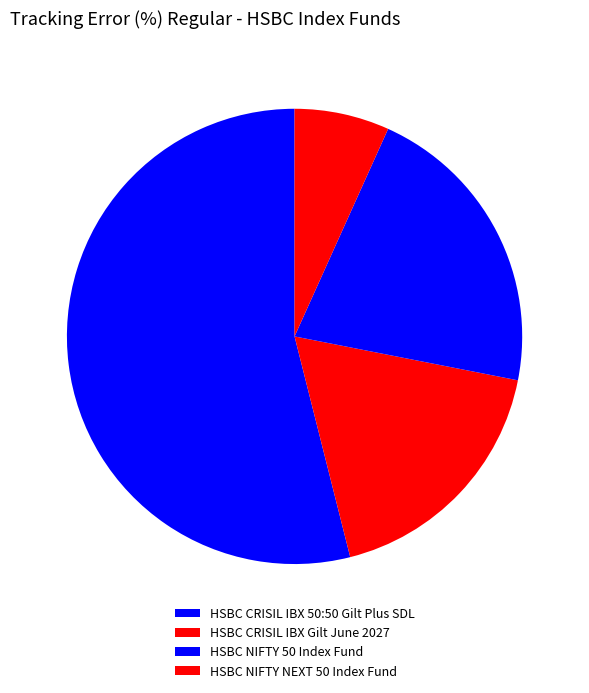

Rank the categories by value from lowest to highest.

HSBC NIFTY NEXT 50 Index Fund, HSBC CRISIL IBX Gilt June 2027, HSBC NIFTY 50 Index Fund, HSBC CRISIL IBX 50:50 Gilt Plus SDL